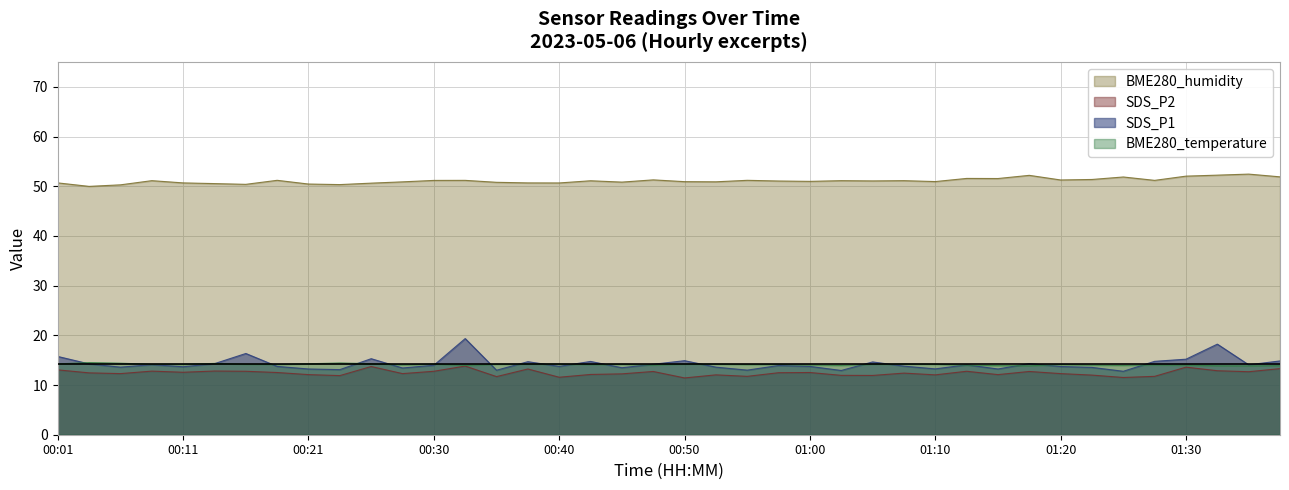

Between 00:57 and 00:52, which is larger?

00:57